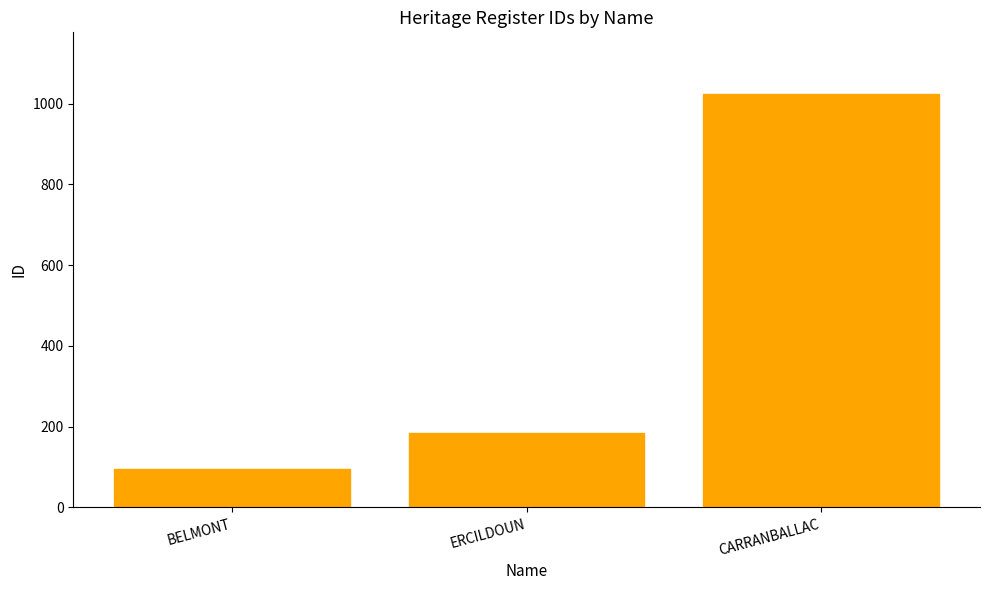

How many distinct data groups are displayed?

1